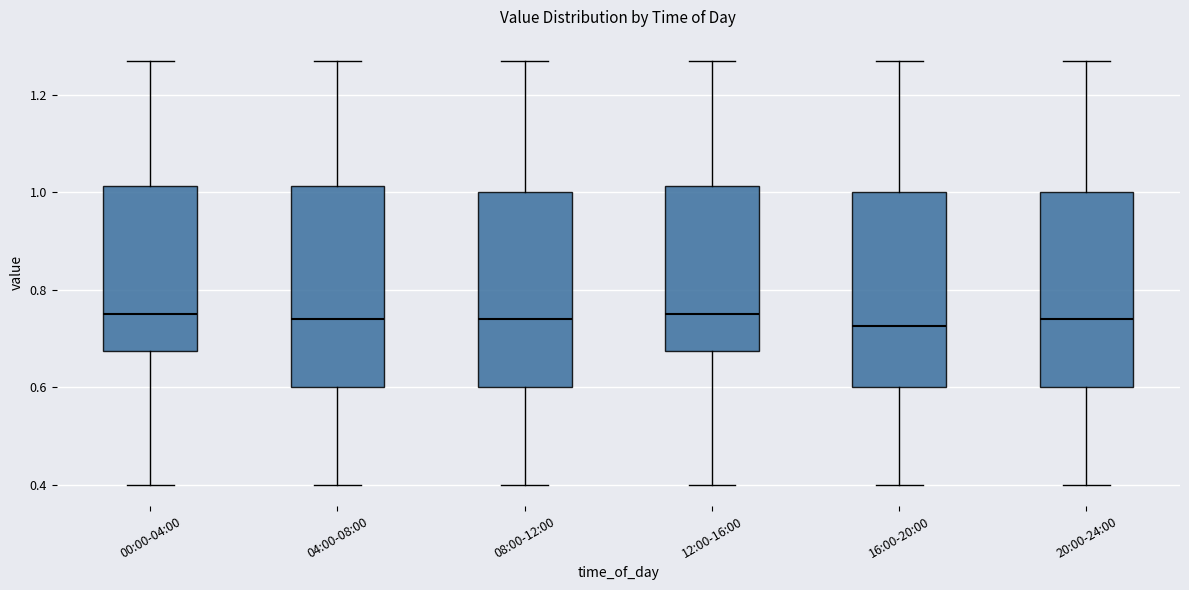

Reading left to right, read every box against the y-axis: the position of its median line, the range the box covers, and the ends of its whiskers. The values are not printed on the chart, so give them approximately, as read against the axis.

00:00-04:00: median 0.76, box 0.68 to 1.02, whiskers 0.40 to 1.28
04:00-08:00: median 0.74, box 0.60 to 1.02, whiskers 0.40 to 1.28
08:00-12:00: median 0.74, box 0.60 to 1.00, whiskers 0.40 to 1.28
12:00-16:00: median 0.76, box 0.68 to 1.02, whiskers 0.40 to 1.28
16:00-20:00: median 0.72, box 0.60 to 1.00, whiskers 0.40 to 1.28
20:00-24:00: median 0.74, box 0.60 to 1.00, whiskers 0.40 to 1.28